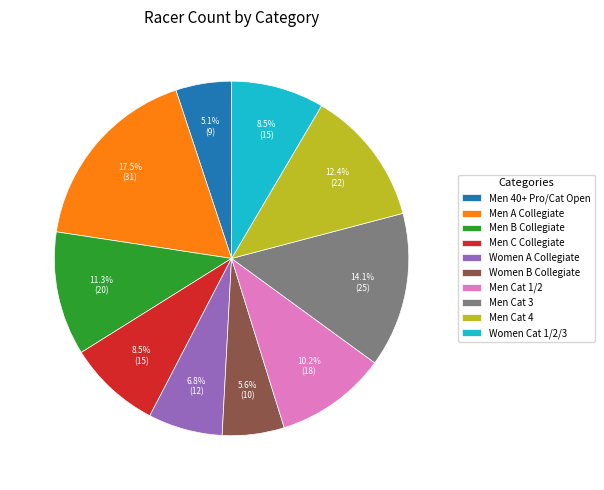

To the nearest percent, what percentage of the pie is Men Cat 1/2?

10%